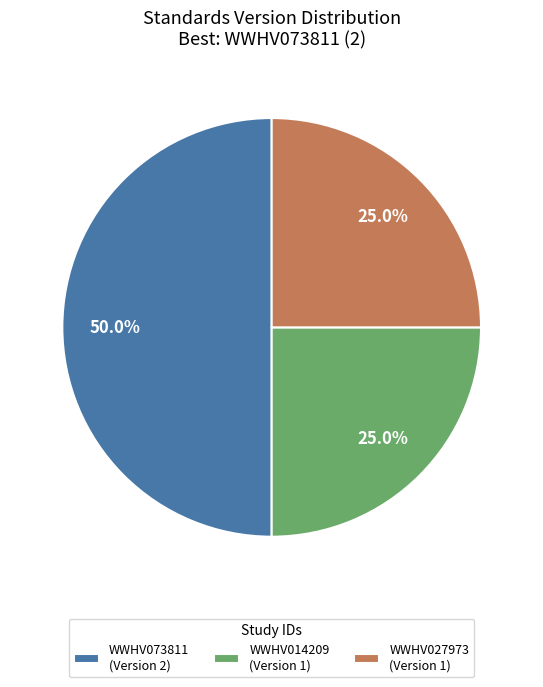

To the nearest percent, what is the difference between the largest and smallest slice percentages?

25%